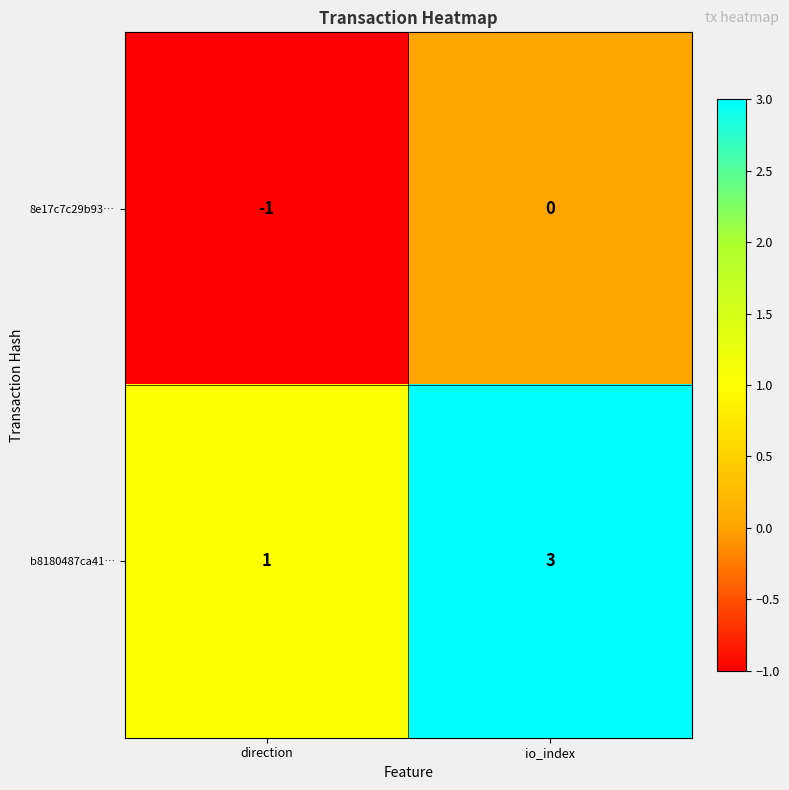

What is the maximum value shown in the chart?

3